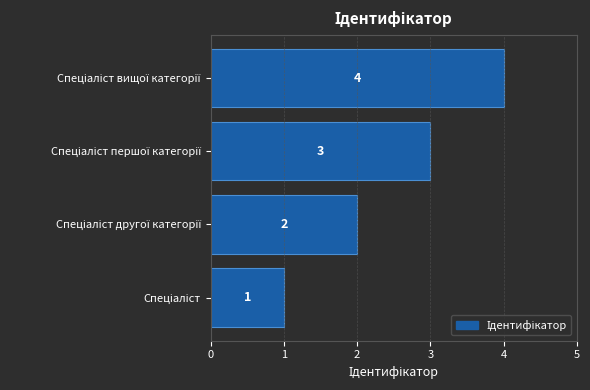

Count the values in the range 2 to 4.

3